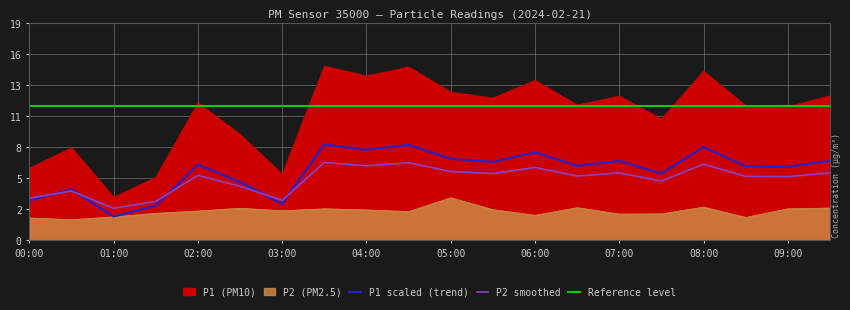

Reading left to right, list all the values displayed in this chart.

P1: 00:00=6.4	00:30=8.2	01:00=3.8	01:30=5.6	02:00=12.2	02:30=9.4	03:00=5.9	03:30=15.5	04:00=14.7	04:30=15.4	05:00=13.2	05:30=12.7	06:00=14.2	06:30=12.1	07:00=12.8	07:30=10.8	08:00=15.1	08:30=12.0	09:00=11.9	09:30=12.9
P2: 00:00=2.0	00:30=1.8	01:00=2.1	01:30=2.4	02:00=2.6	02:30=2.9	03:00=2.6	03:30=2.8	04:00=2.7	04:30=2.5	05:00=3.8	05:30=2.7	06:00=2.2	06:30=2.9	07:00=2.3	07:30=2.4	08:00=3.0	08:30=2.0	09:00=2.8	09:30=2.9